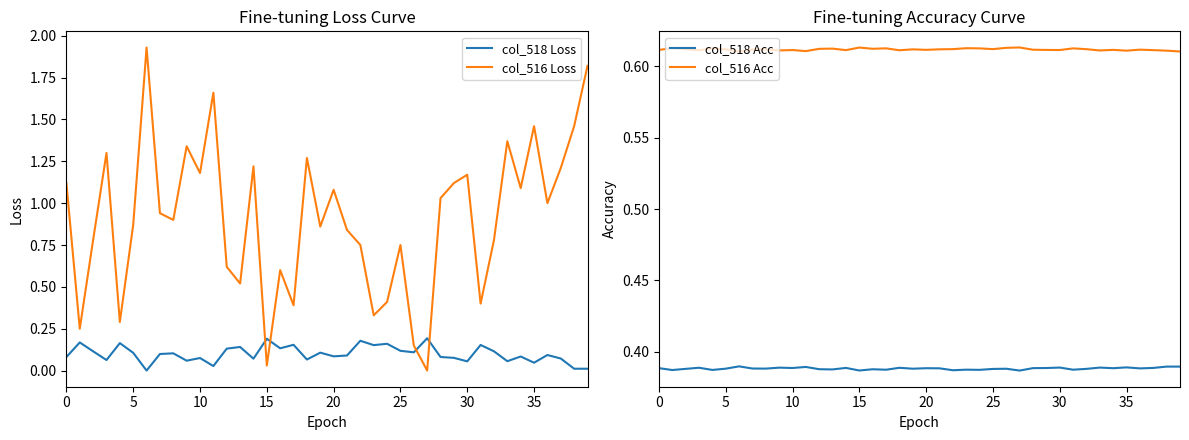

Is this an area chart (filled region under the line)?

No